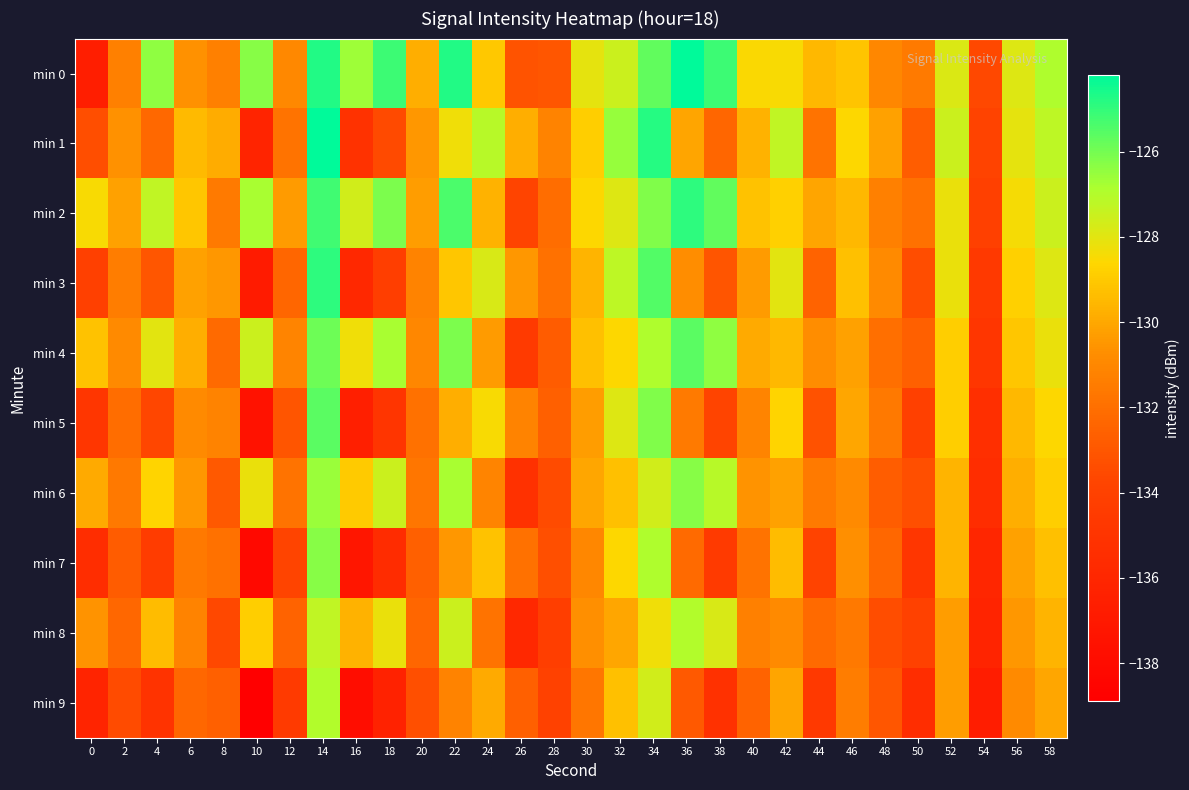

Reading left to right, extract all data points from this chart.

min 0: 0=-136.6	2=-131.3	4=-126.4	6=-130.7	8=-131.3	10=-126.3	12=-130.9	14=-124.8	16=-126.7	18=-125.2	20=-129.8	22=-124.7	24=-129.1	26=-133.1	28=-133.0	30=-128.1	32=-127.5	34=-125.7	36=-124.2	38=-125.1	40=-128.5	42=-128.5	44=-129.5	46=-129.2	48=-131.0	50=-131.5	52=-127.8	54=-133.6	56=-127.9	58=-127.0
min 1: 0=-133.4	2=-130.6	4=-132.3	6=-129.4	8=-129.8	10=-136.2	12=-131.8	14=-124.2	16=-135.1	18=-133.5	20=-130.5	22=-128.3	24=-127.1	26=-129.8	28=-131.2	30=-128.9	32=-126.5	34=-124.8	36=-130.1	38=-132.4	40=-129.7	42=-127.3	44=-131.8	46=-128.6	48=-130.2	50=-132.7	52=-127.5	54=-133.9	56=-128.1	58=-127.2
min 2: 0=-128.5	2=-130.2	4=-127.3	6=-129.1	8=-131.5	10=-126.8	12=-130.4	14=-125.2	16=-127.6	18=-126.1	20=-130.3	22=-125.4	24=-129.7	26=-133.8	28=-132.1	30=-128.6	32=-127.9	34=-126.2	36=-124.9	38=-125.7	40=-129.2	42=-128.8	44=-130.1	46=-129.5	48=-131.3	50=-131.9	52=-128.2	54=-134.1	56=-128.4	58=-127.5
min 3: 0=-134.1	2=-131.4	4=-133.0	6=-130.2	8=-130.5	10=-136.8	12=-132.4	14=-124.9	16=-135.8	18=-134.2	20=-131.2	22=-129.1	24=-127.8	26=-130.5	28=-131.9	30=-129.6	32=-127.2	34=-125.5	36=-130.8	38=-133.1	40=-130.4	42=-128.0	44=-132.5	46=-129.3	48=-130.9	50=-133.4	52=-128.2	54=-134.6	56=-128.8	58=-127.9
min 4: 0=-129.2	2=-130.9	4=-128.0	6=-129.8	8=-132.2	10=-127.5	12=-131.1	14=-125.9	16=-128.3	18=-126.8	20=-131.0	22=-126.1	24=-130.4	26=-134.5	28=-132.8	30=-129.3	32=-128.6	34=-126.9	36=-125.6	38=-126.4	40=-129.9	42=-129.5	44=-130.8	46=-130.2	48=-132.0	50=-132.6	52=-128.9	54=-134.8	56=-129.1	58=-128.2
min 5: 0=-134.8	2=-132.1	4=-133.7	6=-130.9	8=-131.2	10=-137.5	12=-133.1	14=-125.6	16=-136.5	18=-134.9	20=-131.9	22=-129.8	24=-128.5	26=-131.2	28=-132.6	30=-130.3	32=-127.9	34=-126.2	36=-131.5	38=-133.8	40=-131.1	42=-128.7	44=-133.2	46=-130.0	48=-131.6	50=-134.1	52=-128.9	54=-135.3	56=-129.5	58=-128.6
min 6: 0=-129.9	2=-131.6	4=-128.7	6=-130.5	8=-132.9	10=-128.2	12=-131.8	14=-126.6	16=-129.0	18=-127.5	20=-131.7	22=-126.8	24=-131.1	26=-135.2	28=-133.5	30=-130.0	32=-129.3	34=-127.6	36=-126.3	38=-127.1	40=-130.6	42=-130.2	44=-131.5	46=-130.9	48=-132.7	50=-133.3	52=-129.6	54=-135.5	56=-129.8	58=-128.9
min 7: 0=-135.5	2=-132.8	4=-134.4	6=-131.6	8=-131.9	10=-138.2	12=-133.8	14=-126.3	16=-137.2	18=-135.6	20=-132.6	22=-130.5	24=-129.2	26=-131.9	28=-133.3	30=-131.0	32=-128.6	34=-126.9	36=-132.2	38=-134.5	40=-131.8	42=-129.4	44=-133.9	46=-130.7	48=-132.3	50=-134.8	52=-129.6	54=-136.0	56=-130.2	58=-129.3
min 8: 0=-130.6	2=-132.3	4=-129.4	6=-131.2	8=-133.6	10=-128.9	12=-132.5	14=-127.3	16=-129.7	18=-128.2	20=-132.4	22=-127.5	24=-131.8	26=-135.9	28=-134.2	30=-130.7	32=-130.0	34=-128.3	36=-127.0	38=-127.8	40=-131.3	42=-130.9	44=-132.2	46=-131.6	48=-133.4	50=-134.0	52=-130.3	54=-136.2	56=-130.5	58=-129.6
min 9: 0=-136.2	2=-133.5	4=-135.1	6=-132.3	8=-132.6	10=-138.9	12=-134.5	14=-127.0	16=-137.9	18=-136.3	20=-133.3	22=-131.2	24=-129.9	26=-132.6	28=-134.0	30=-131.7	32=-129.3	34=-127.6	36=-132.9	38=-135.2	40=-132.5	42=-130.1	44=-134.6	46=-131.4	48=-133.0	50=-135.5	52=-130.3	54=-136.7	56=-130.9	58=-130.0